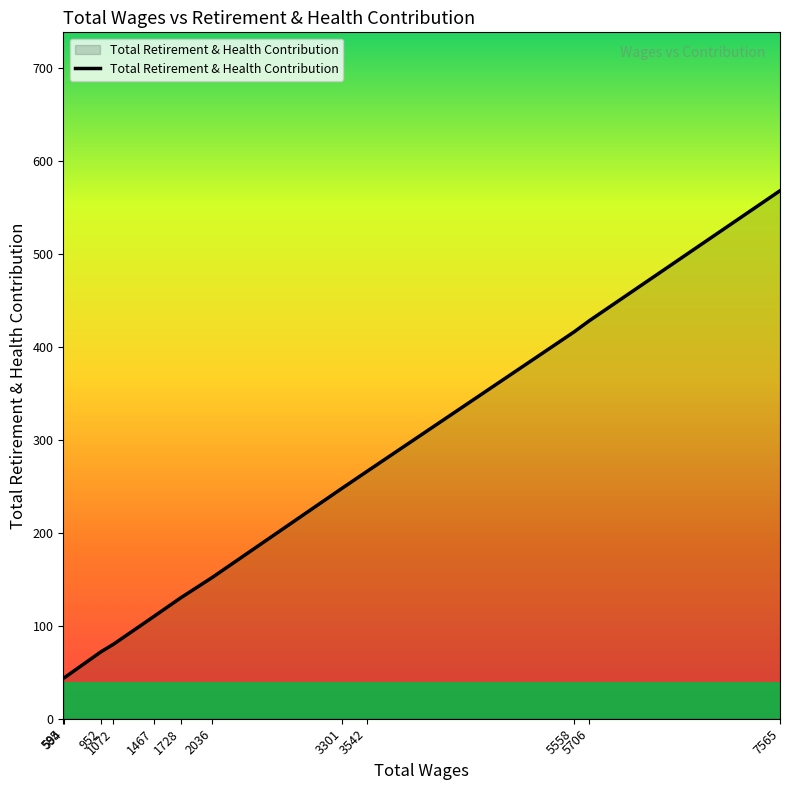

Reading left to right, transcribe all the data shown in this chart.

44	44	72	80	110	130	152	248	266	416	428	568